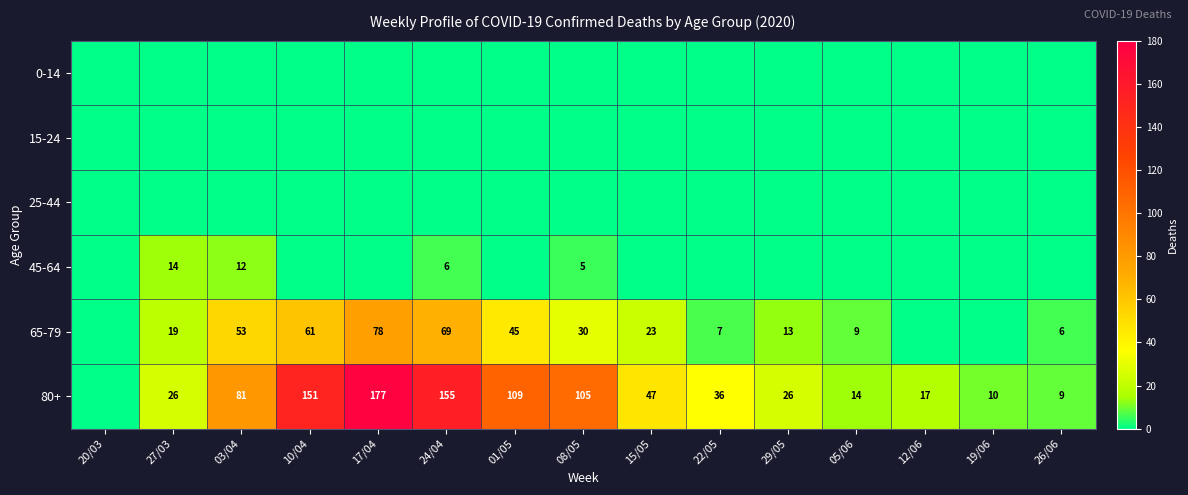

What is the difference between the 80+ values at 26/06 and 08/05?

96